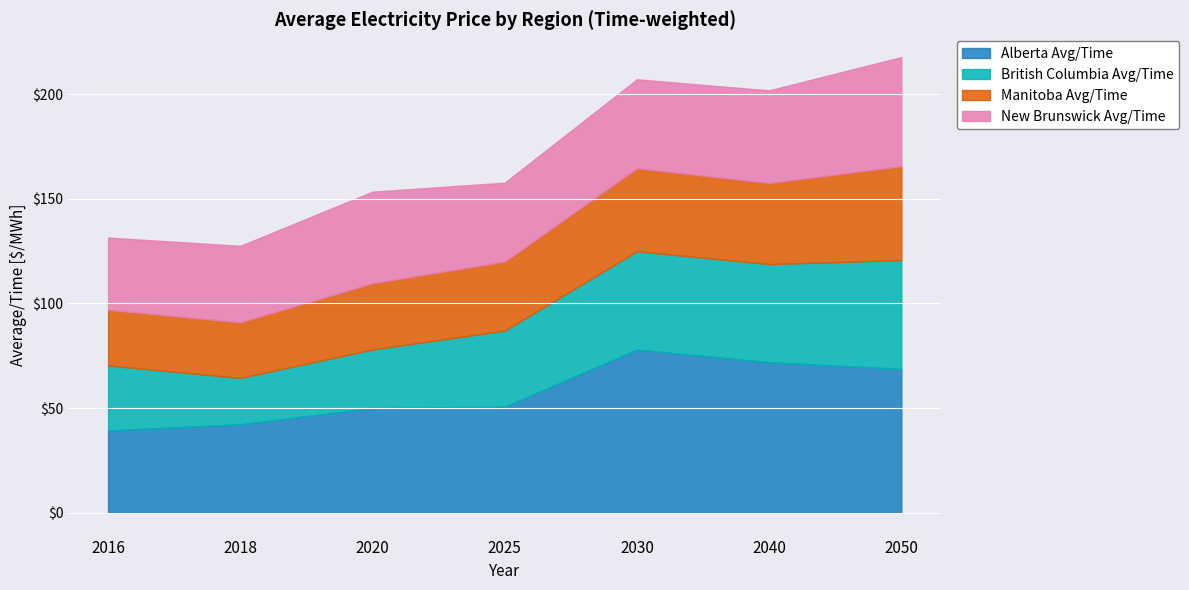

Which category has the highest value in the New Brunswick Avg/Time series?

2050